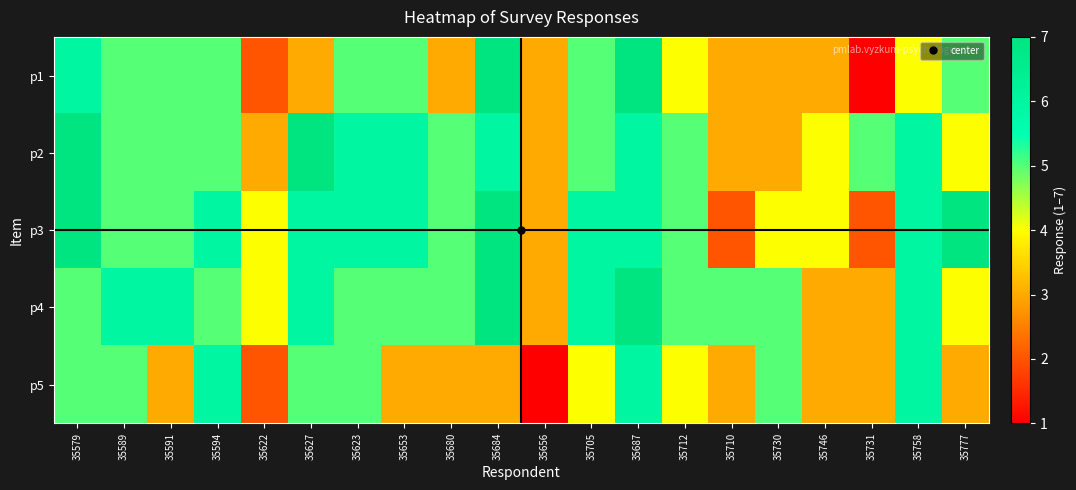

Reading left to right, list all the values displayed in this chart.

p1: 35579=6	35589=5	35591=5	35594=5	35622=2	35627=3	35623=5	35653=5	35680=3	35684=7	35656=3	35705=5	35687=7	35712=4	35710=3	35730=3	35746=3	35731=1	35758=4	35777=5
p2: 35579=7	35589=5	35591=5	35594=5	35622=3	35627=7	35623=6	35653=6	35680=5	35684=6	35656=3	35705=5	35687=6	35712=5	35710=3	35730=3	35746=4	35731=5	35758=6	35777=4
p3: 35579=7	35589=5	35591=5	35594=6	35622=4	35627=6	35623=6	35653=6	35680=5	35684=7	35656=3	35705=6	35687=6	35712=5	35710=2	35730=4	35746=4	35731=2	35758=6	35777=7
p4: 35579=5	35589=6	35591=6	35594=5	35622=4	35627=6	35623=5	35653=5	35680=5	35684=7	35656=3	35705=6	35687=7	35712=5	35710=5	35730=5	35746=3	35731=3	35758=6	35777=4
p5: 35579=5	35589=5	35591=3	35594=6	35622=2	35627=5	35623=5	35653=3	35680=3	35684=3	35656=1	35705=4	35687=6	35712=4	35710=3	35730=5	35746=3	35731=3	35758=6	35777=3